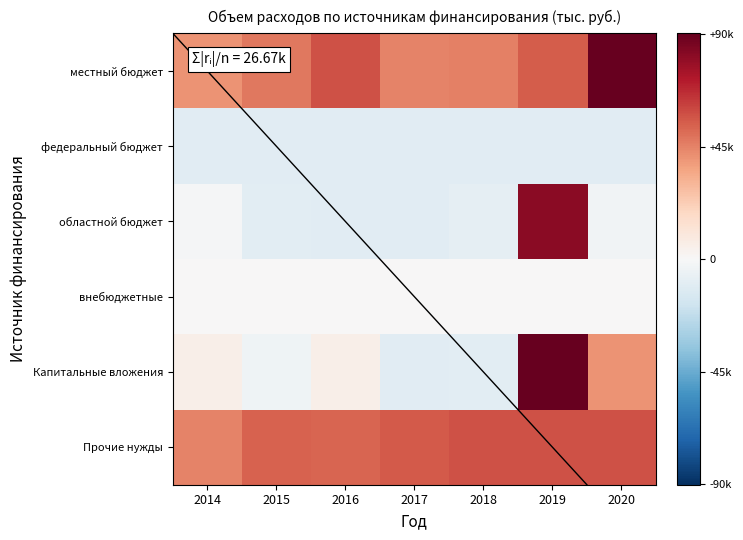

Which category has the lowest value across all series?

2016